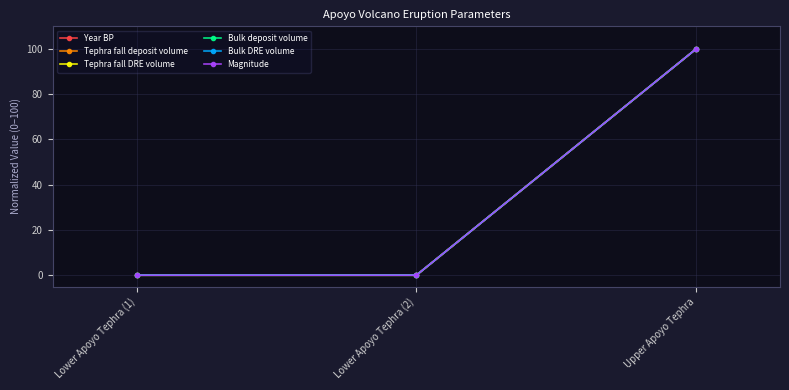

Is this an area chart (filled region under the line)?

No